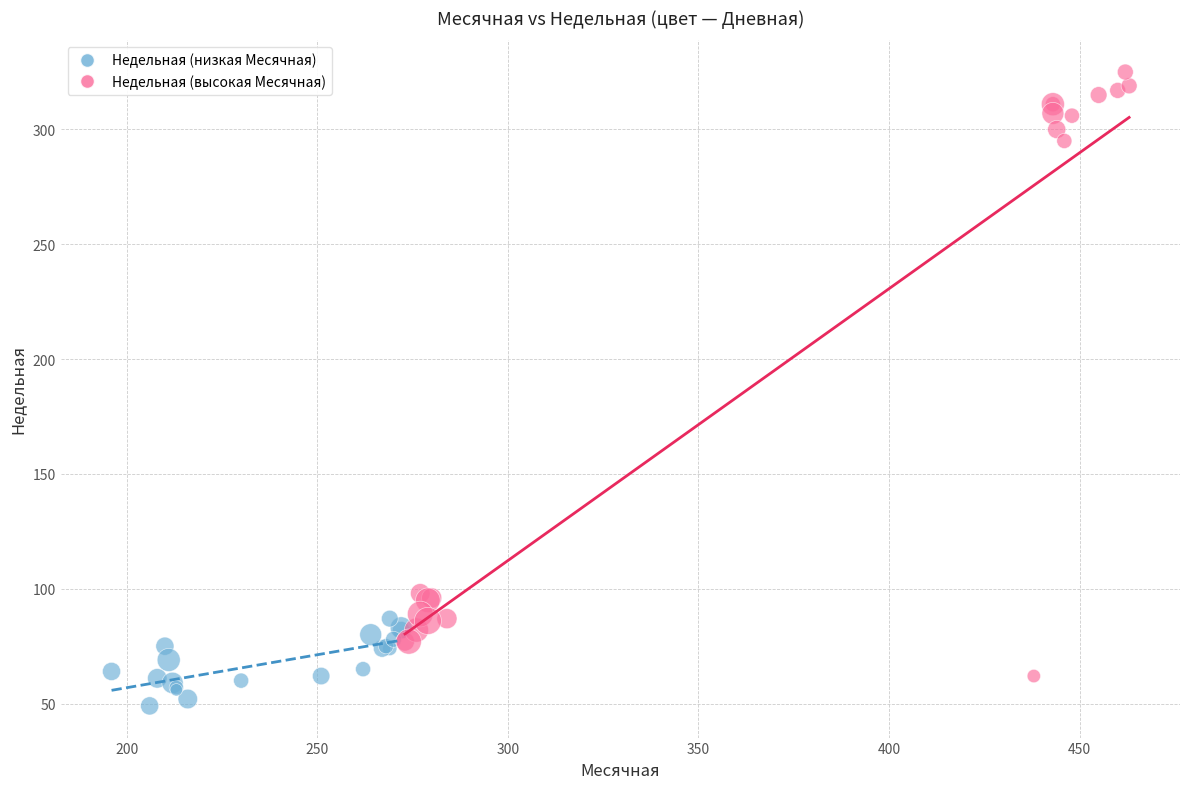

Which series reaches the minimum Y coordinate?

Недельная (низкая Месячная)